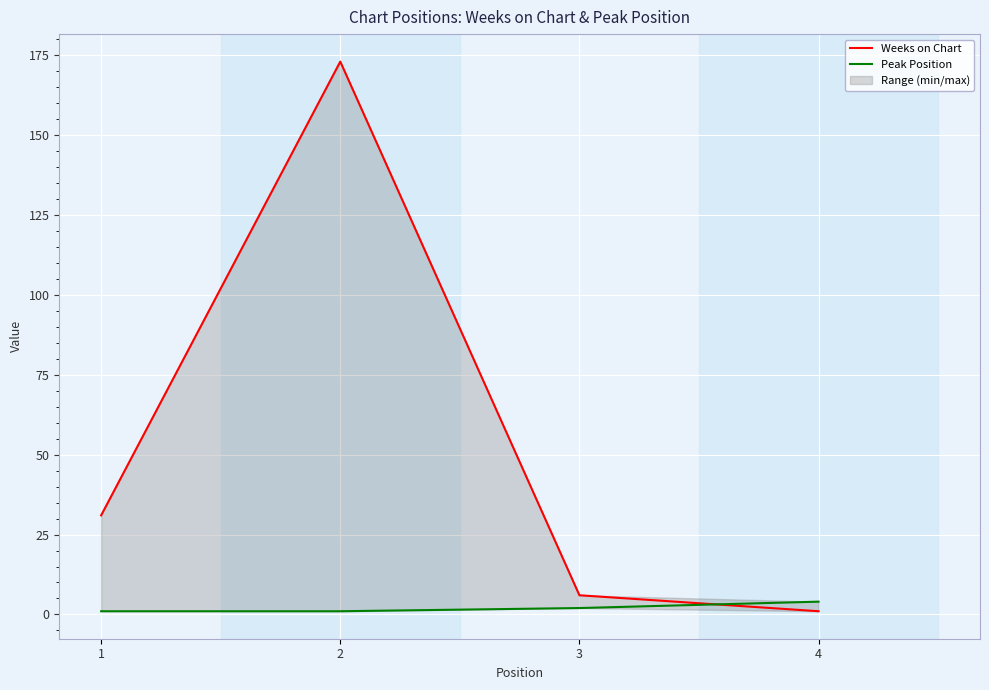

What is the difference between the maximum and minimum values in the Peak Position series?

3